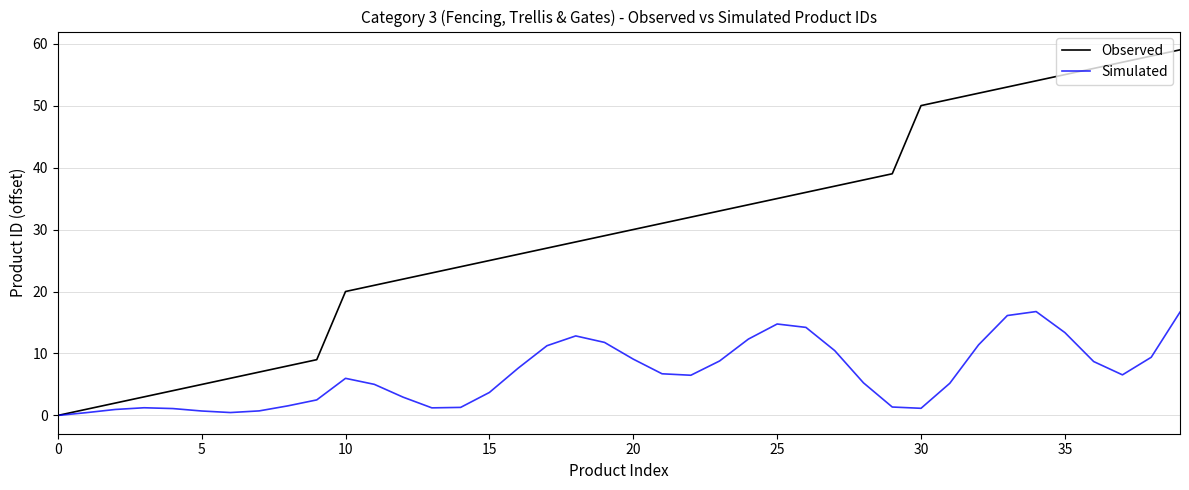

Which series has the largest total across all categories?

Observed